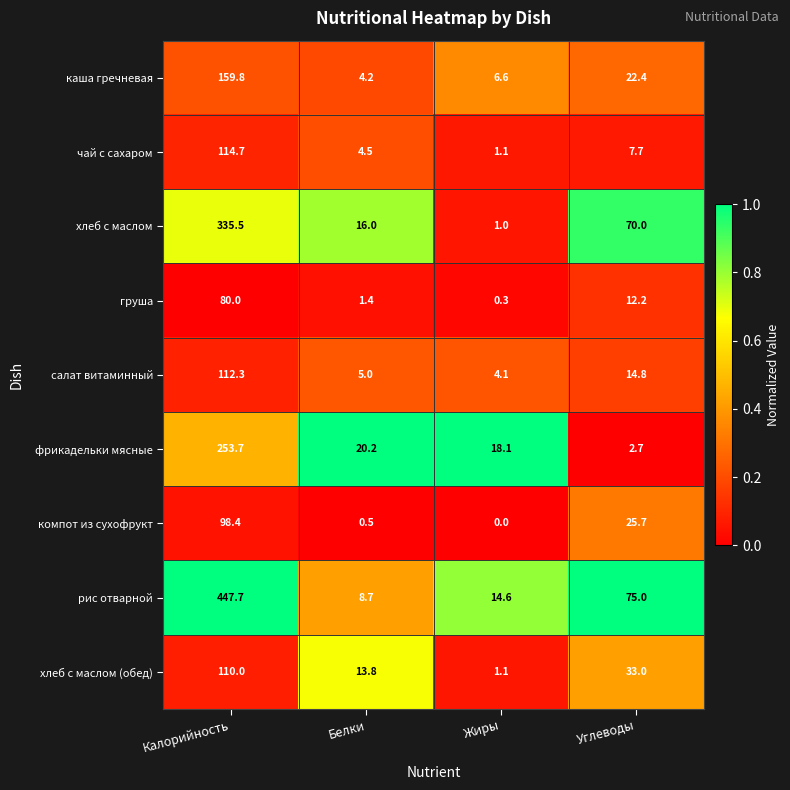

What is the sum of the компот из сухофрукт values at Углеводы and Белки?

26.2